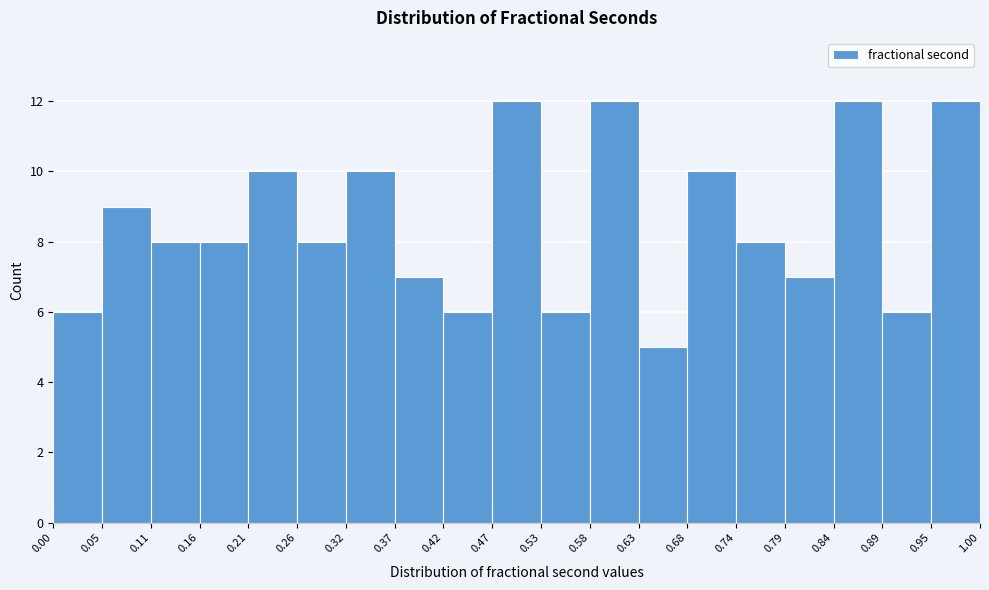

Reading left to right, list every bar in this chart as the range it spans on the x-axis followed by its height. The values are not printed on the chart, so give them approximately, as read against the axis.

0.00 to 0.05: 6
0.05 to 0.11: 9
0.11 to 0.16: 8
0.16 to 0.21: 8
0.21 to 0.26: 10
0.26 to 0.32: 8
0.32 to 0.37: 10
0.37 to 0.42: 7
0.42 to 0.47: 6
0.47 to 0.53: 12
0.53 to 0.58: 6
0.58 to 0.63: 12
0.63 to 0.68: 5
0.68 to 0.74: 10
0.74 to 0.79: 8
0.79 to 0.84: 7
0.84 to 0.89: 12
0.89 to 0.95: 6
0.95 to 1.00: 12